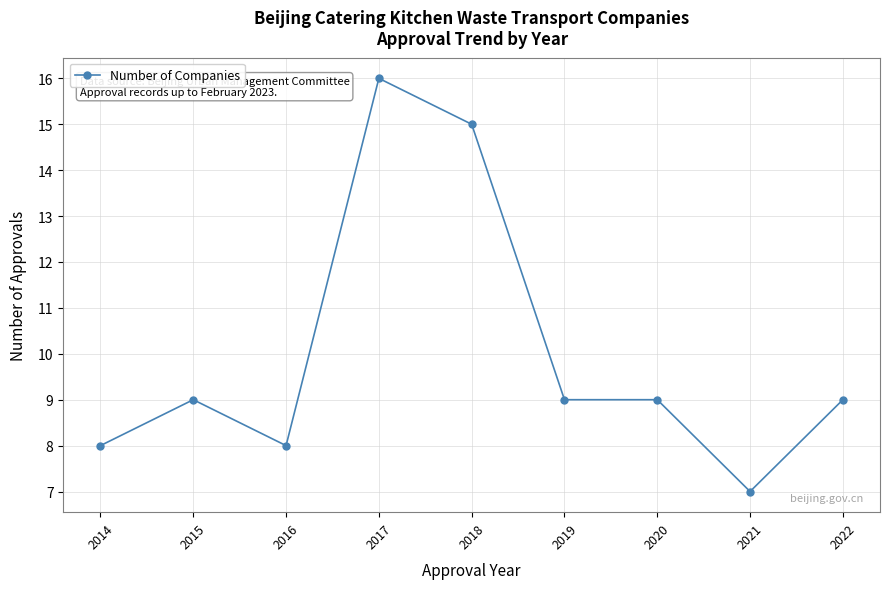

True or false: the data shows 28 at 2017.

False